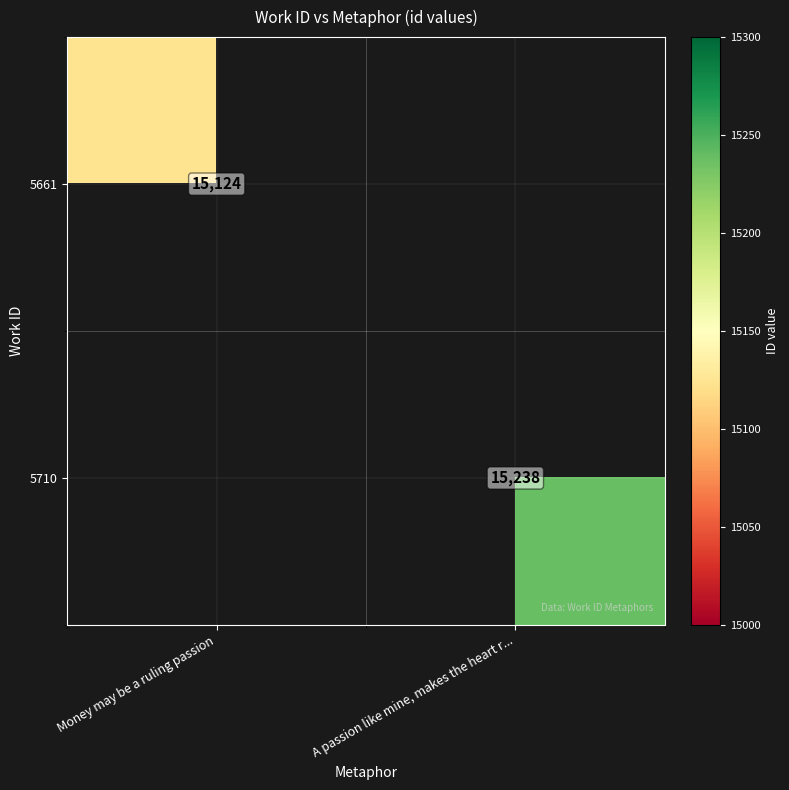

The value of 5710 at A passion like mine, makes the heart r... is 23387. True or false?

False